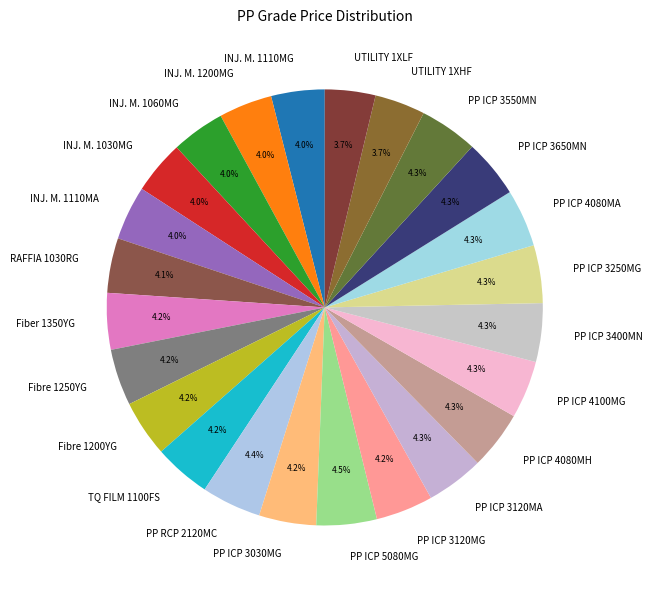

Is INJ. M. 1060MG the majority of the pie?

No